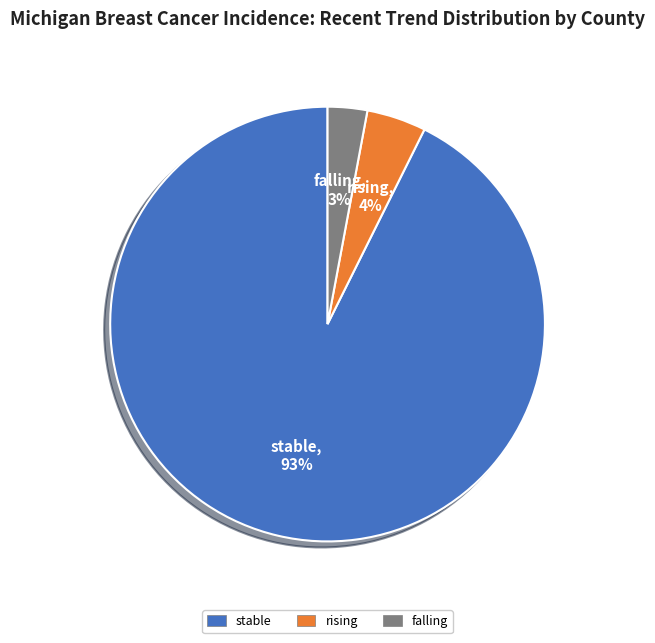

Is it true that rising is 4% of the pie?

True